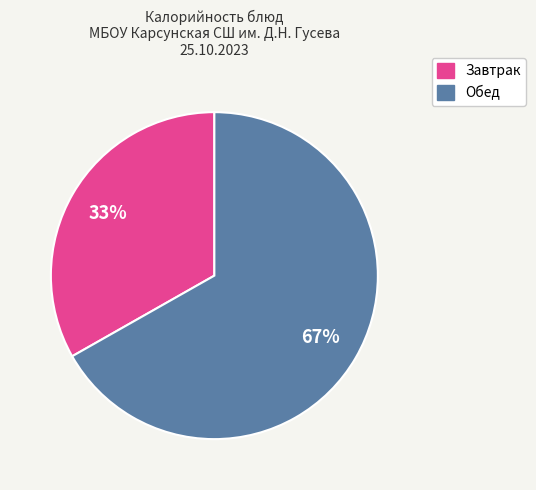

Does any single category account for the majority?

Yes